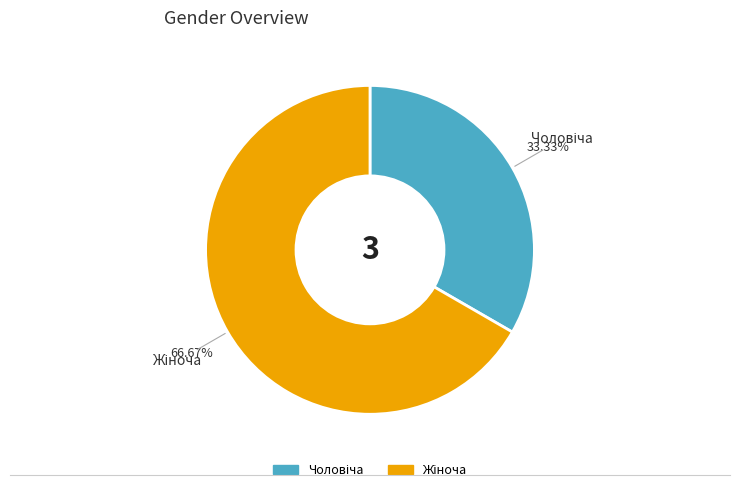

Is there any slice that represents more than half of the pie?

Yes